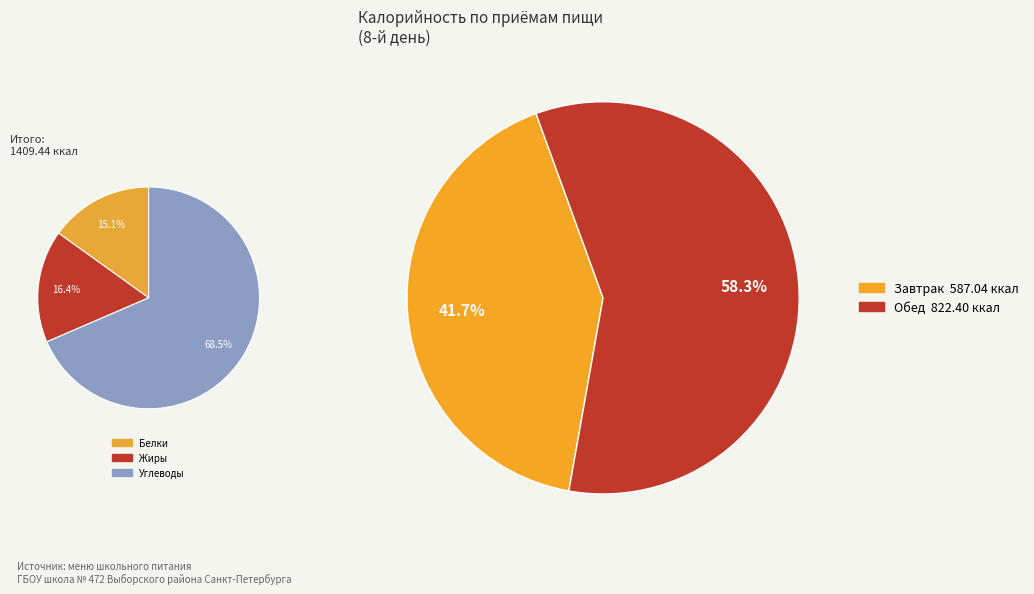

To the nearest percent, what is the average slice percentage?

50%